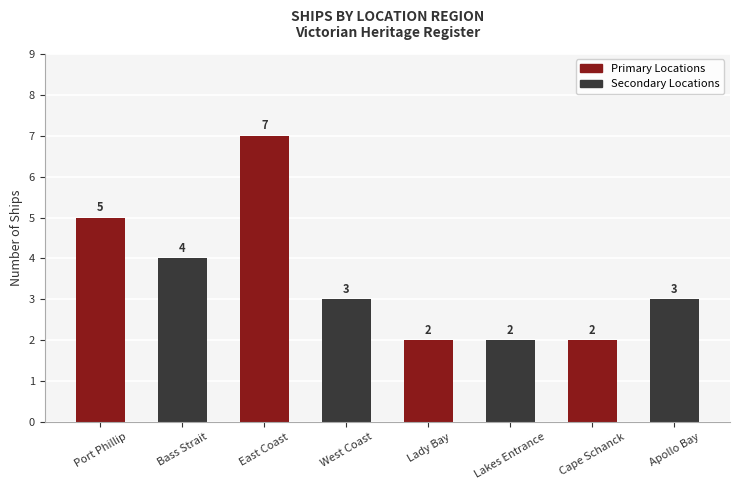

What is the label of the 7th bar from the left?

Cape Schanck